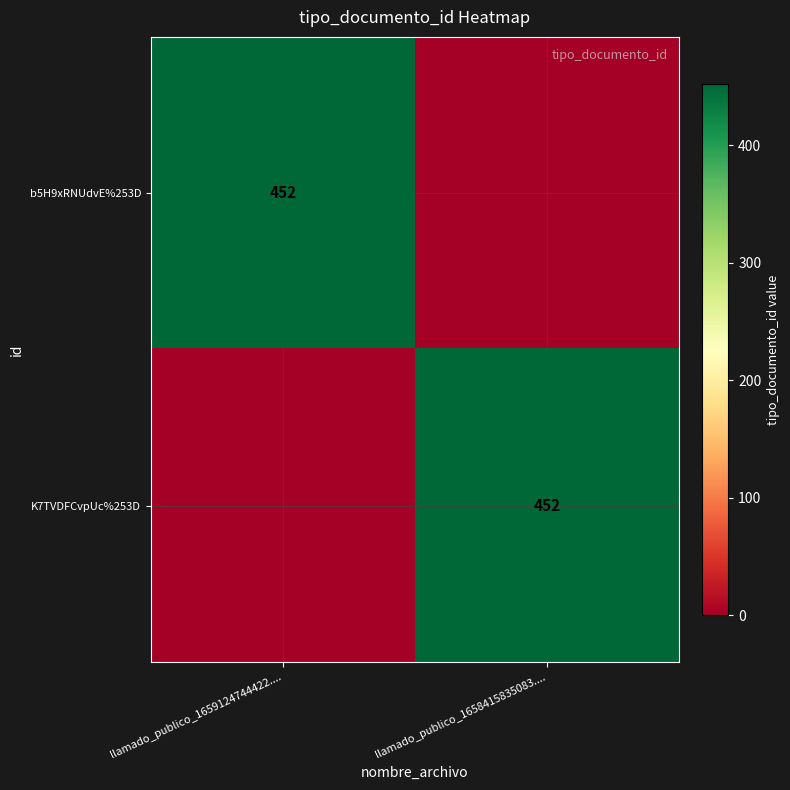

True or false: K7TVDFCvpUc%253D has a value of 452 at llamado_publico_1658415835083.....

True